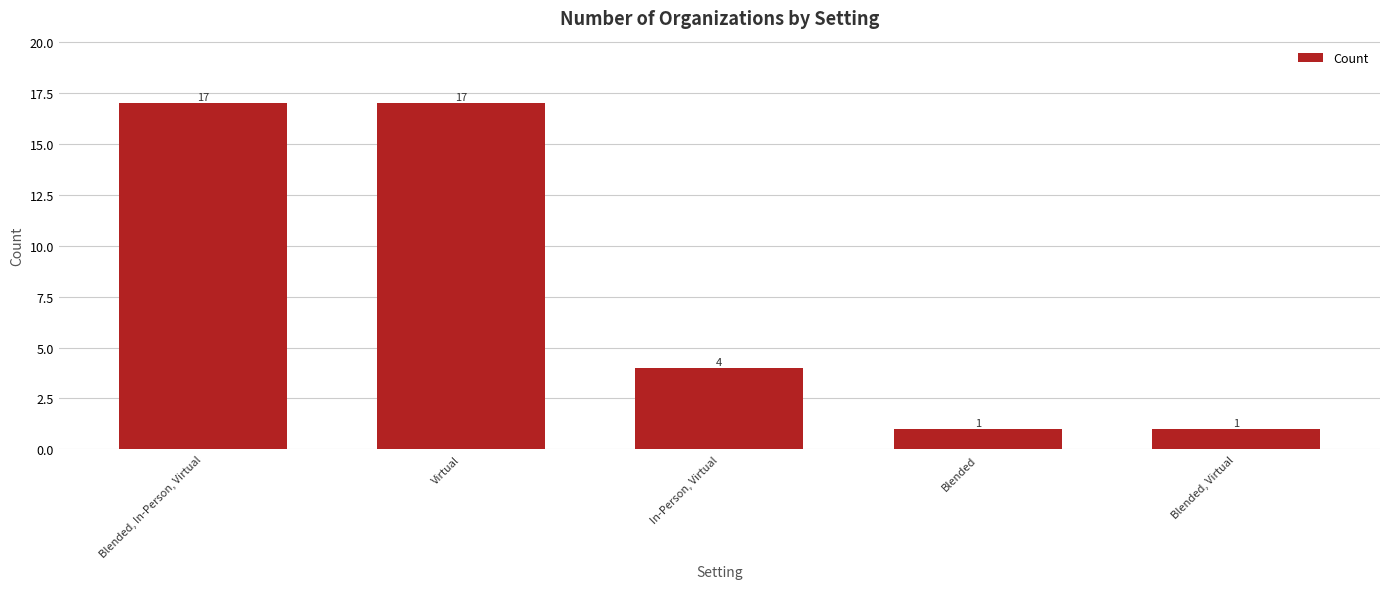

Count the values in the range 1 to 17.

5